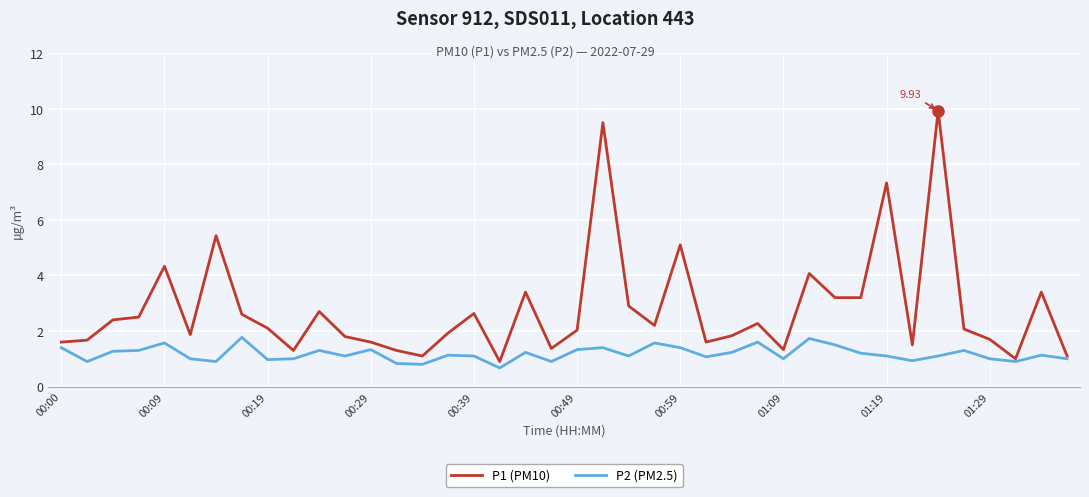

Which series has the largest total across all categories?

P1 (PM10)